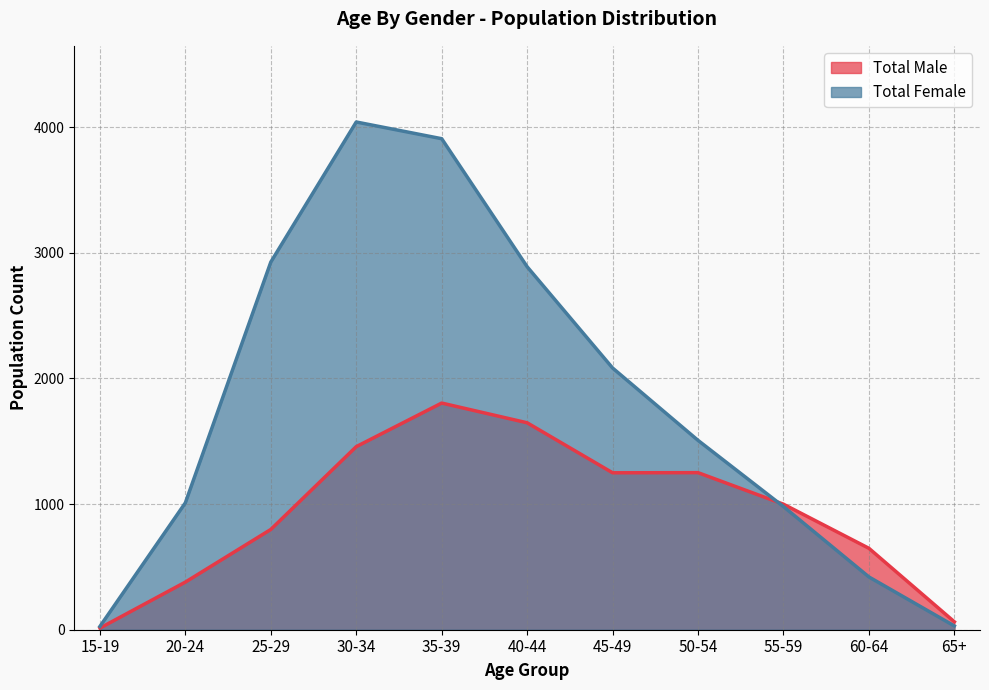

What is the average value of the Total Male series?

937